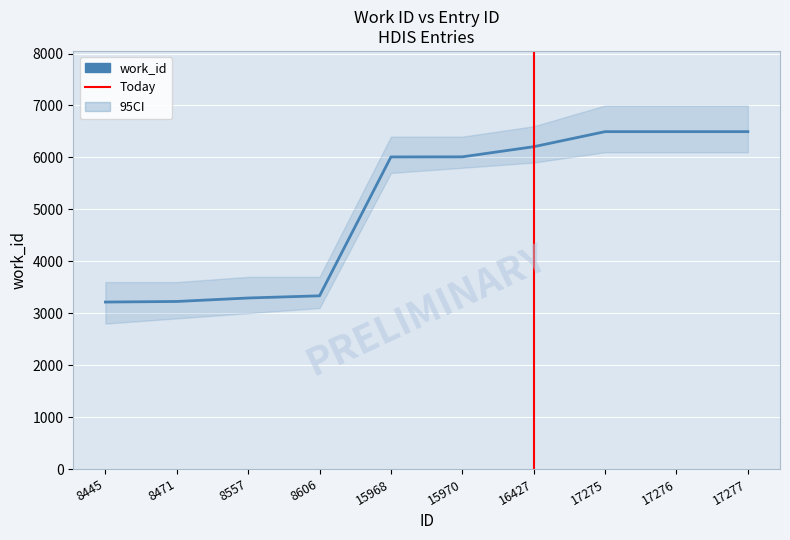

What is the difference between the values at 8471 and 8557?

67